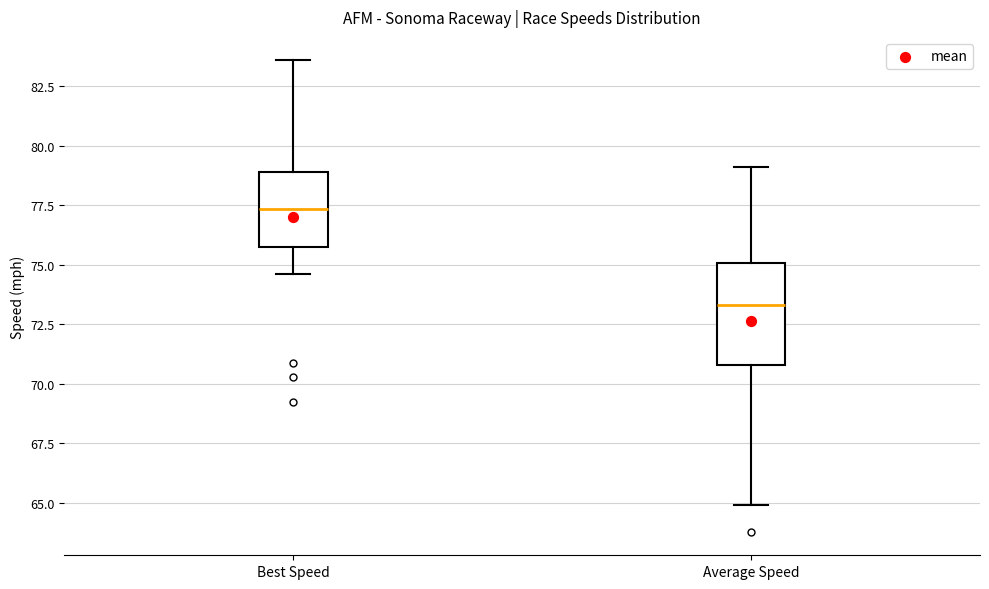

Which box's median line is the highest?

Best Speed